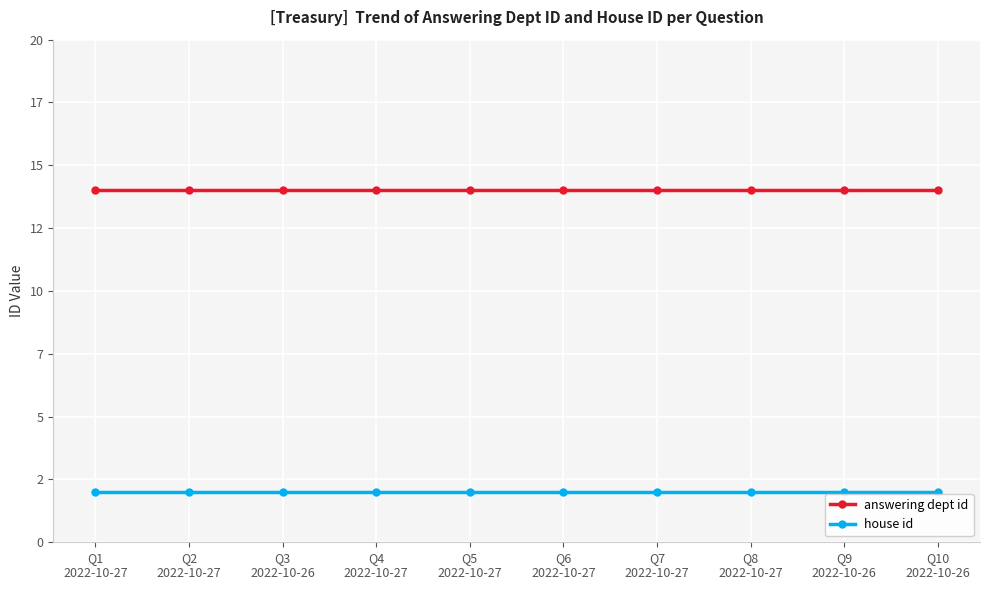

At which label does answering dept id reach its minimum?

Q1
2022-10-27